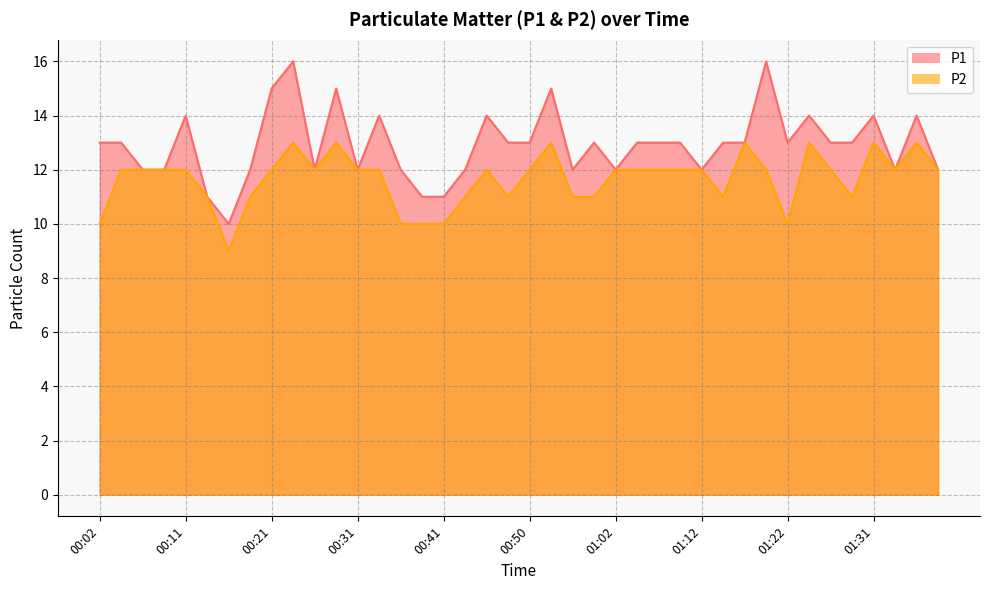

What is the label of the 7th point from the right?

01:24